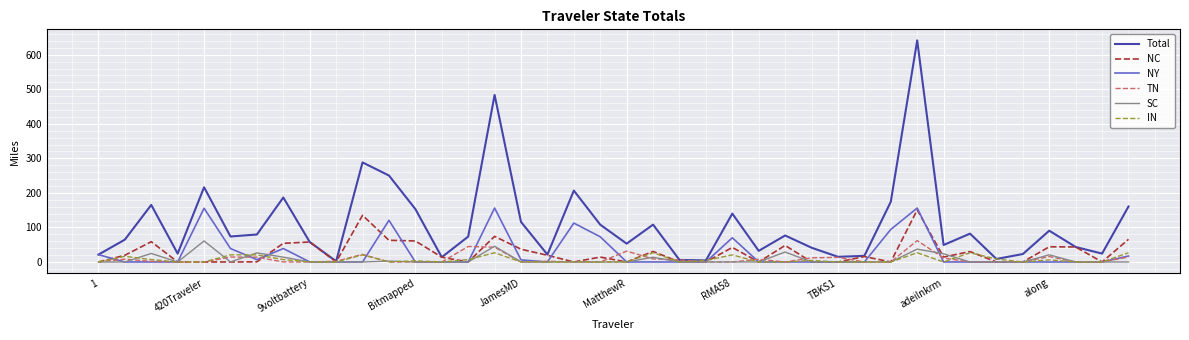

Which series has the largest total across all categories?

Total